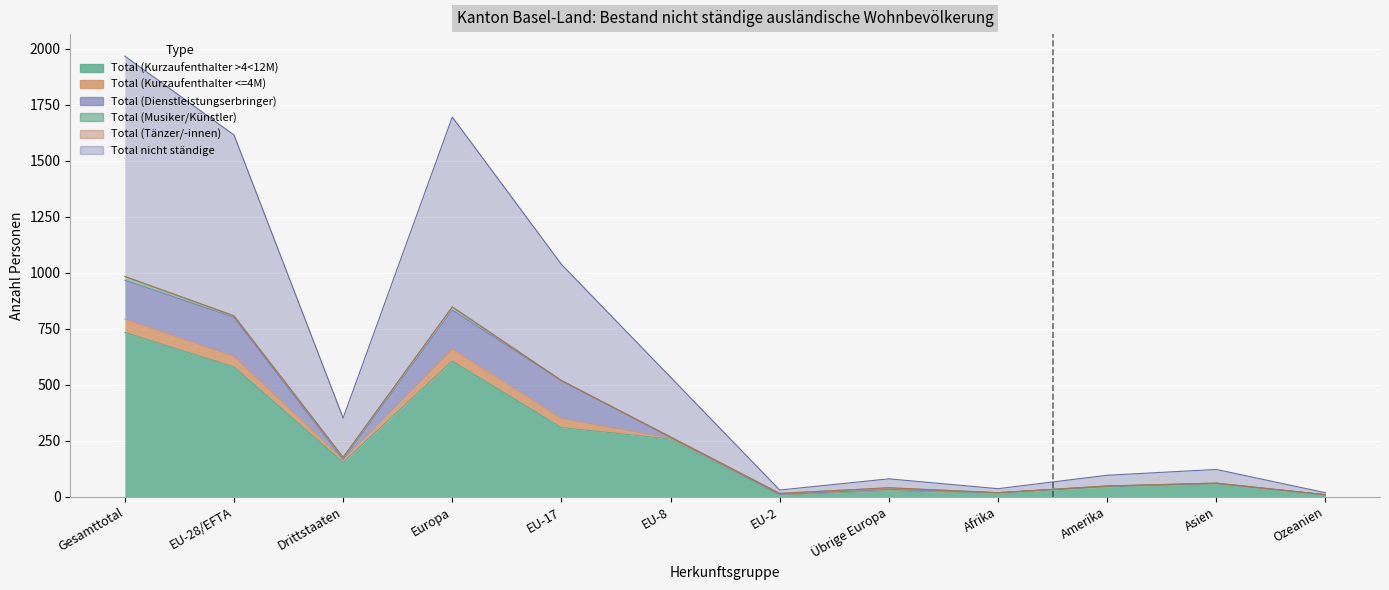

What is the difference between the highest and lowest values at EU-17?

519